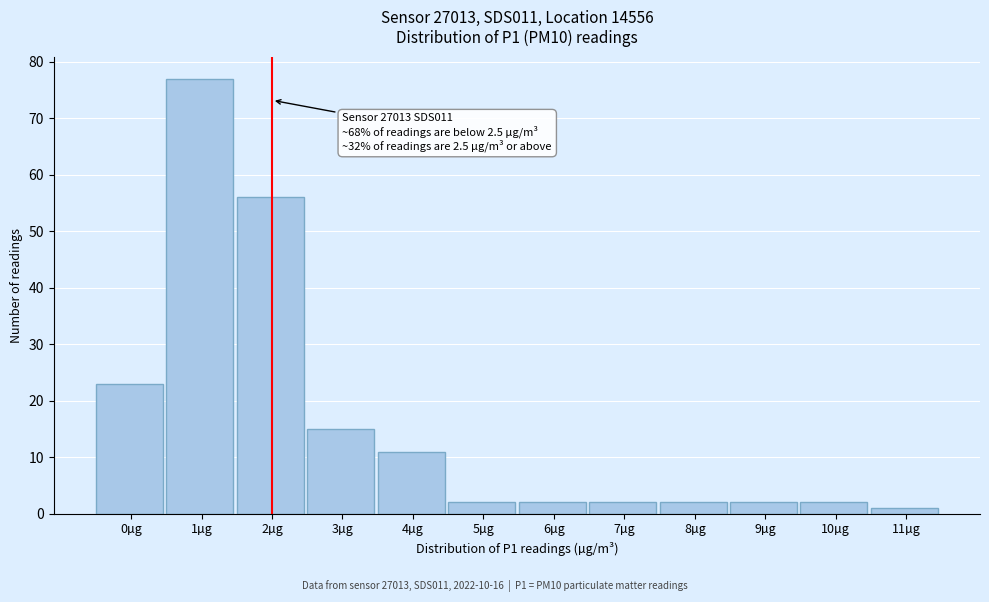

Reading left to right, extract all data points from this chart.

23	77	56	15	11	2	2	2	2	2	2	1